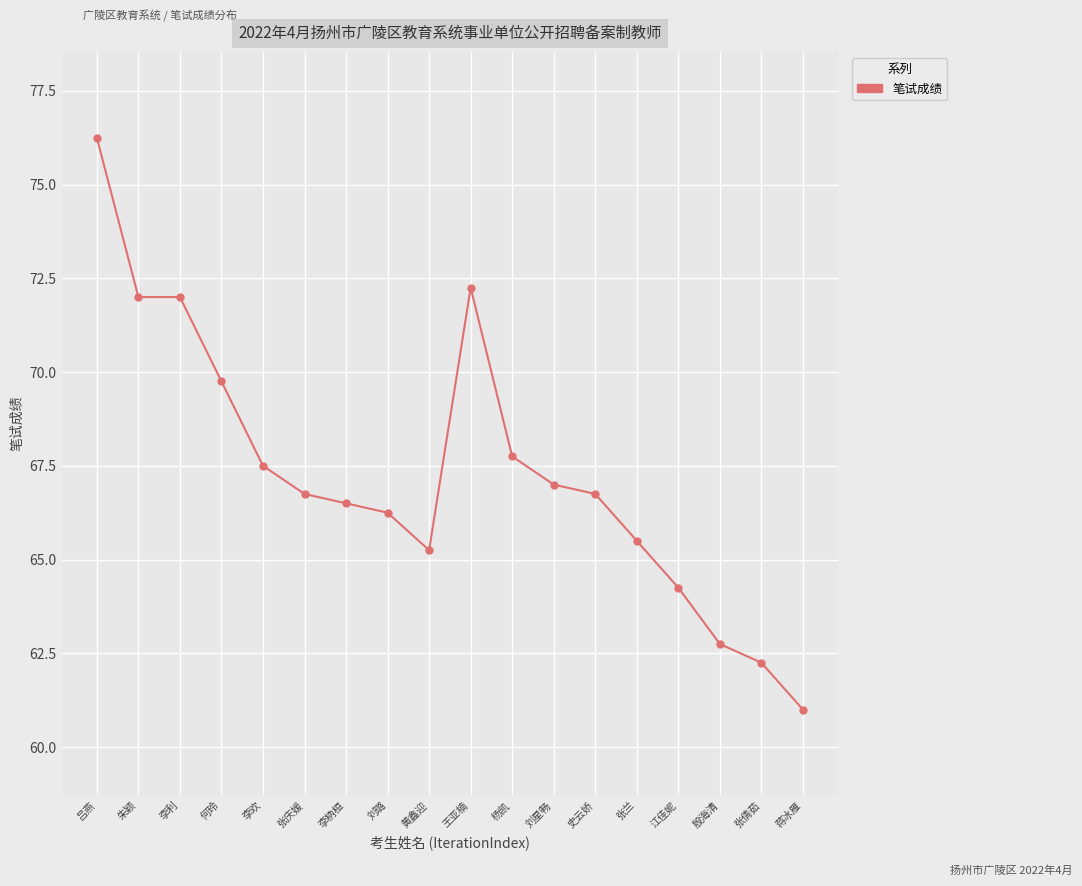

Between 江佳妮 and 何玲, which is larger?

何玲